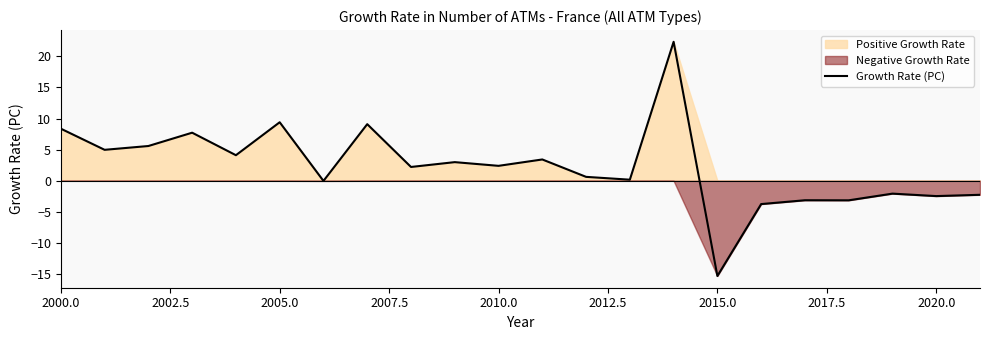

True or false: Growth Rate (PC) has a value of 8.4 at 2000.0.

True